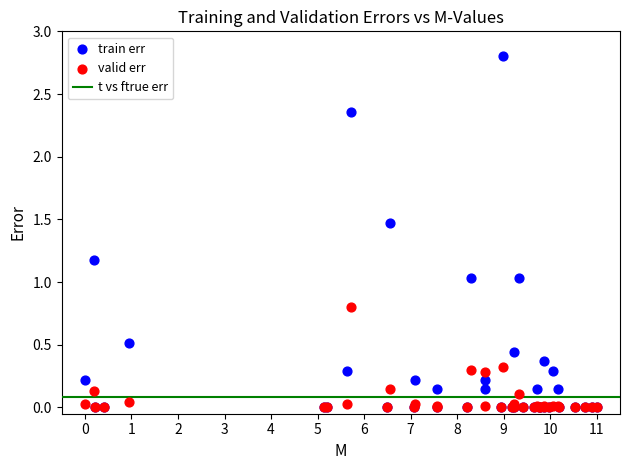

Which series contains the highest Y value?

train err